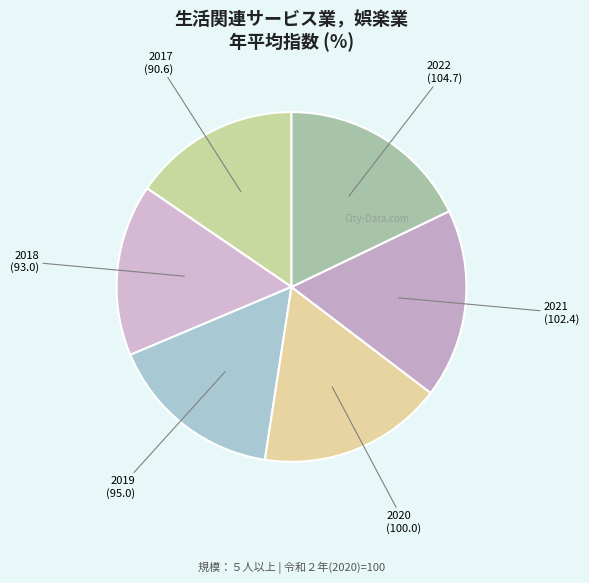

Is it true that 2021 is 27% of the pie?

False